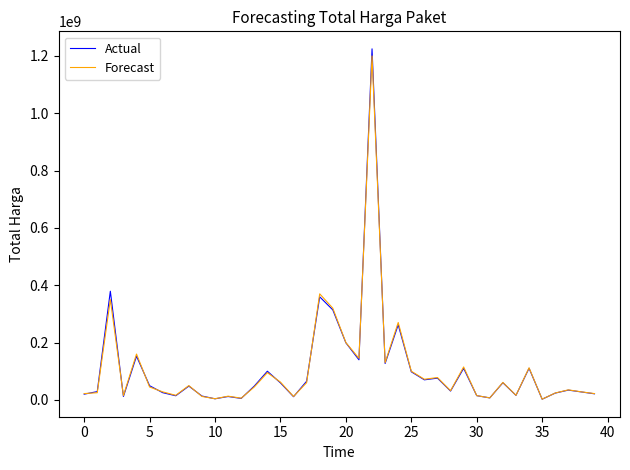

Which series has the largest range (max minus min)?

Actual